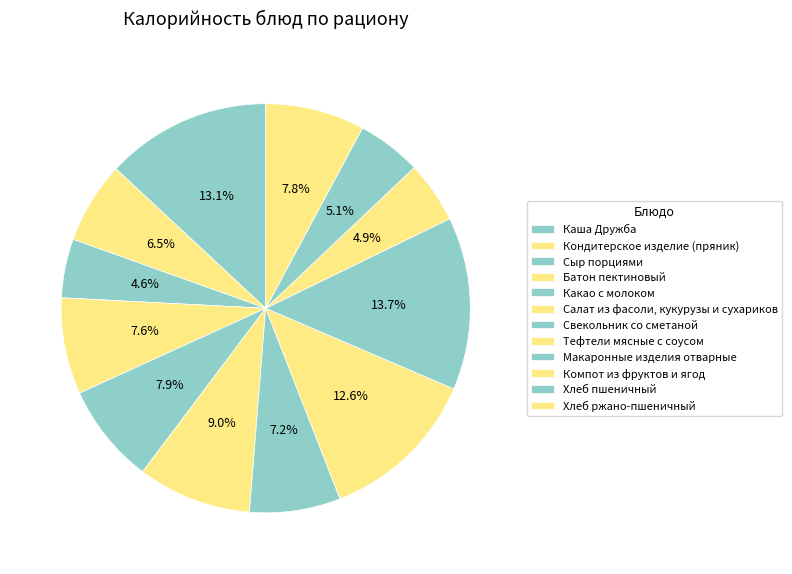

Does any single category account for the majority?

No